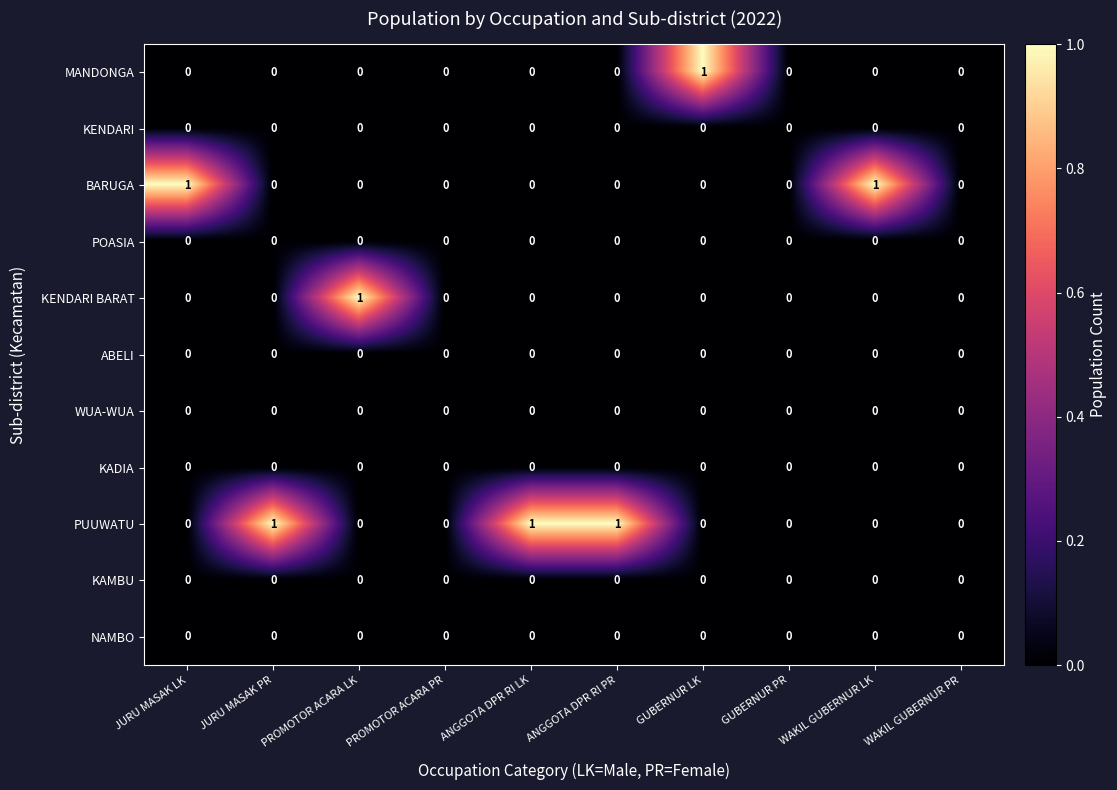

Which series has the largest total across all categories?

PUUWATU